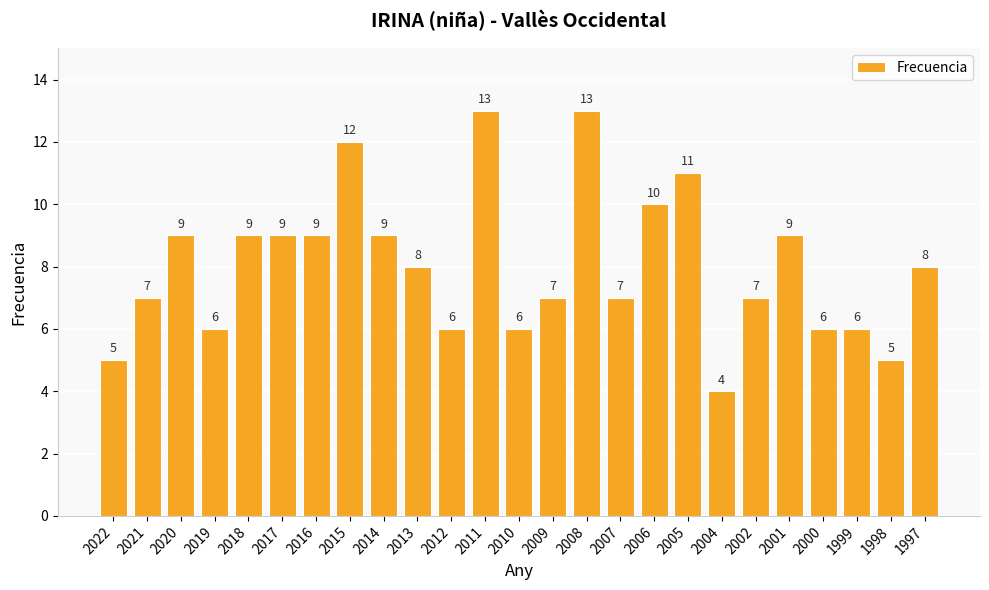

What value does the data have at 1997?

8